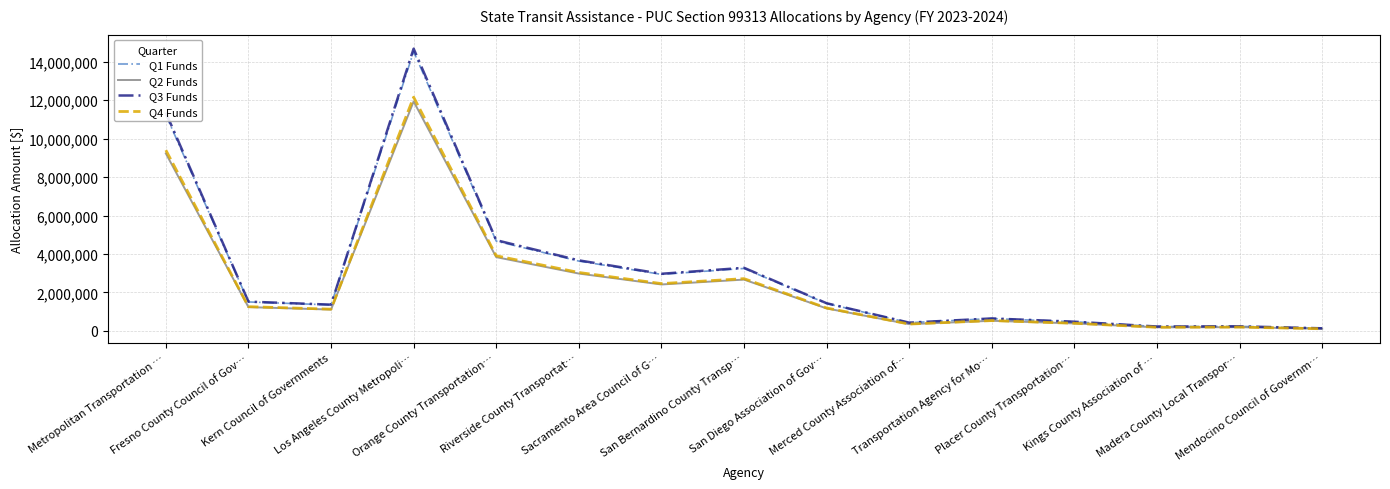

Which series has the largest range (max minus min)?

Q3 Funds